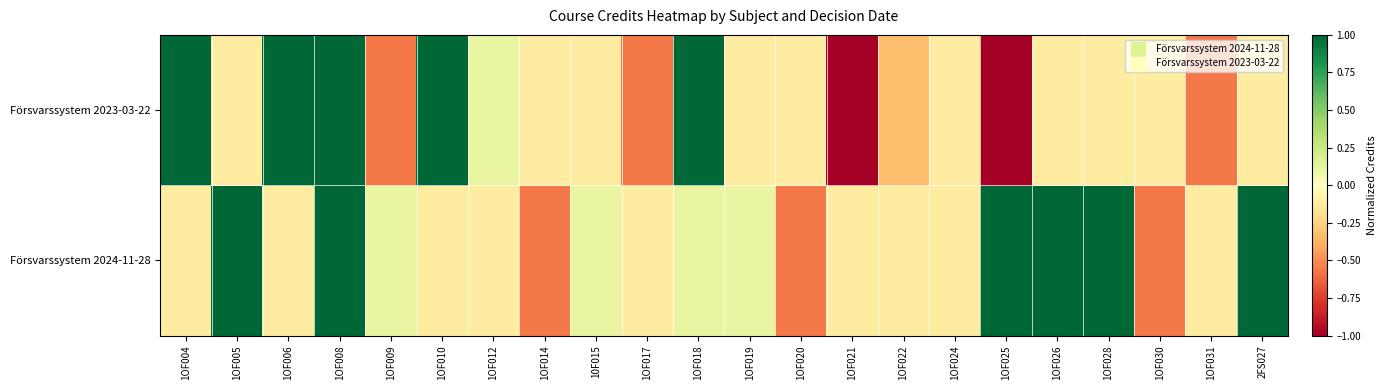

List the series in order of their peak value, lowest first.

Försvarssystem 2024-11-28, Försvarssystem 2023-03-22